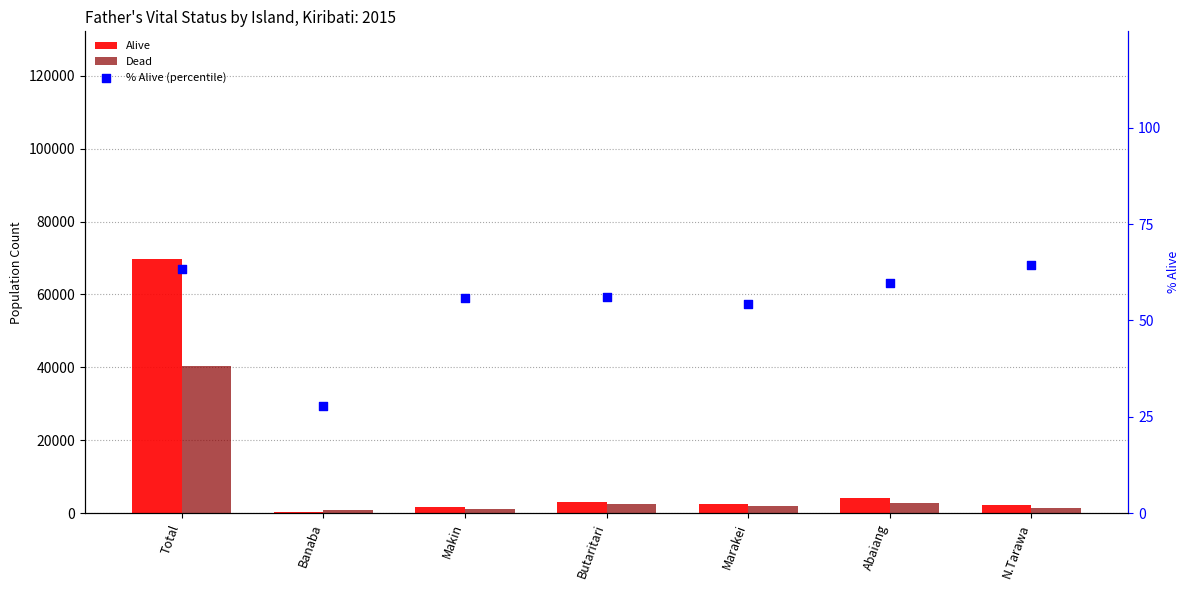

Which series has the largest total across all categories?

Alive